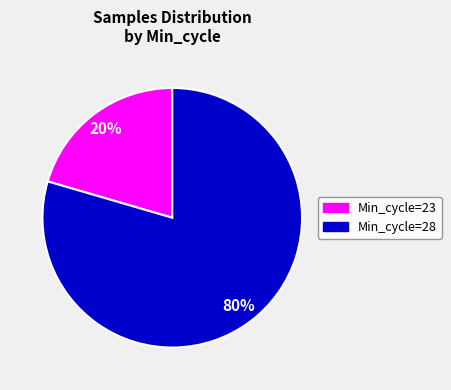

Is there any slice that represents more than half of the pie?

Yes